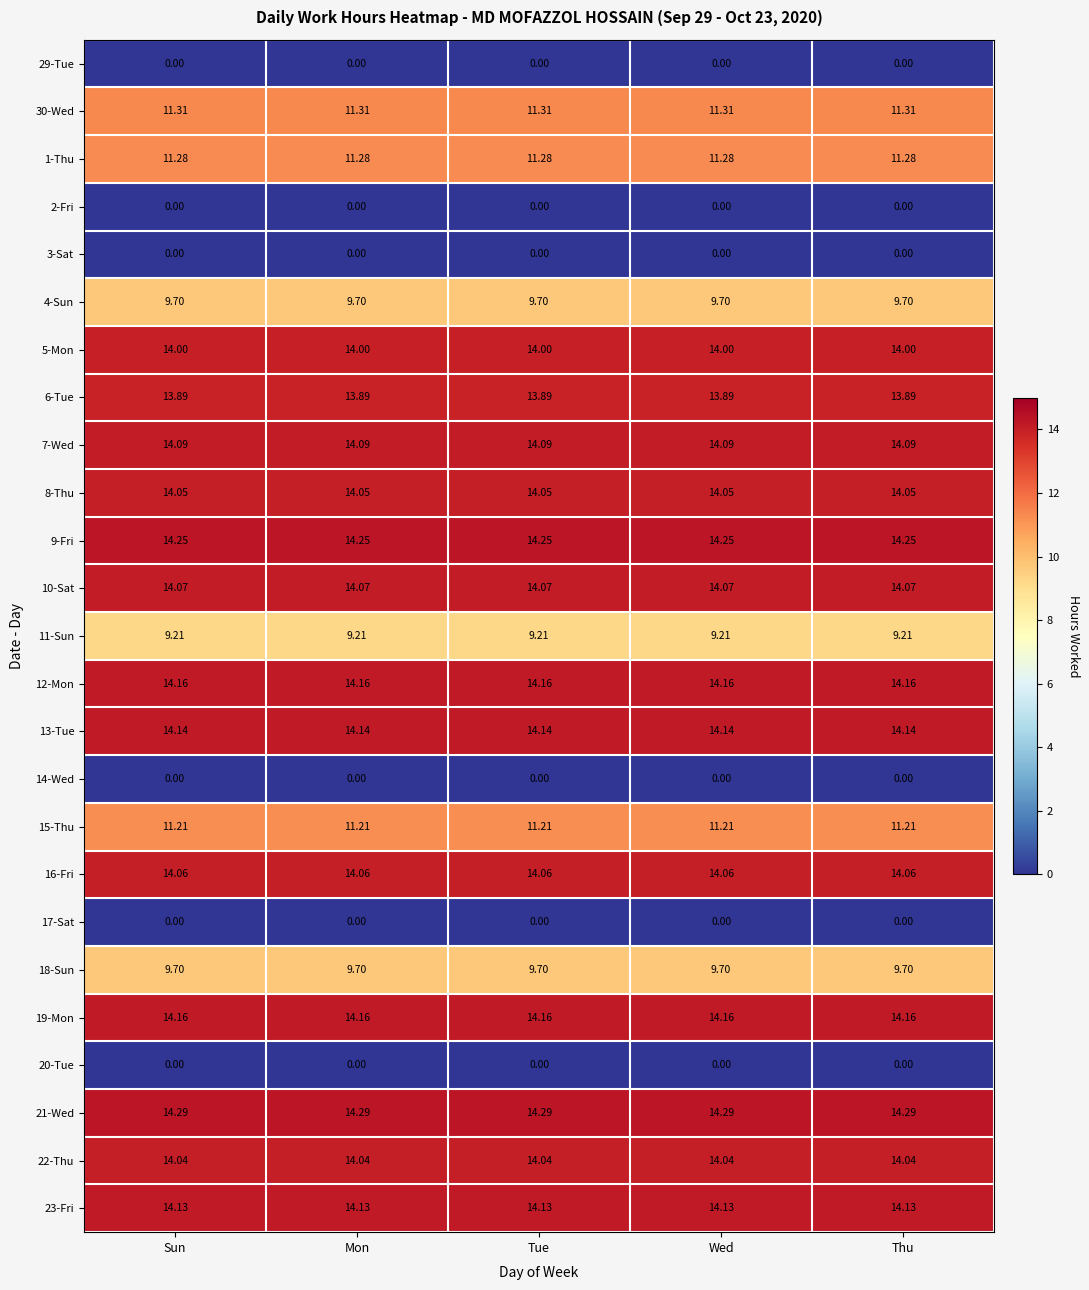

Is the value of 29-Tue at Mon greater than the value of 4-Sun at Sun?

No